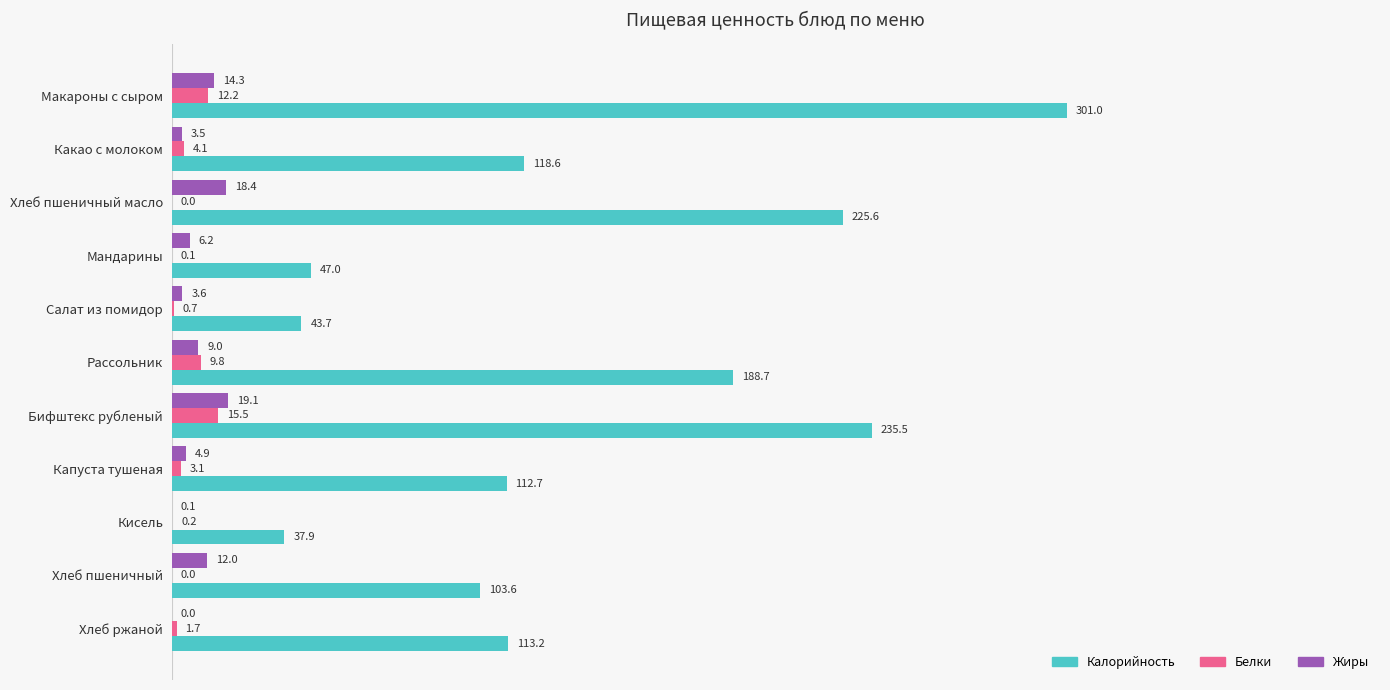

How many distinct data groups are displayed?

3